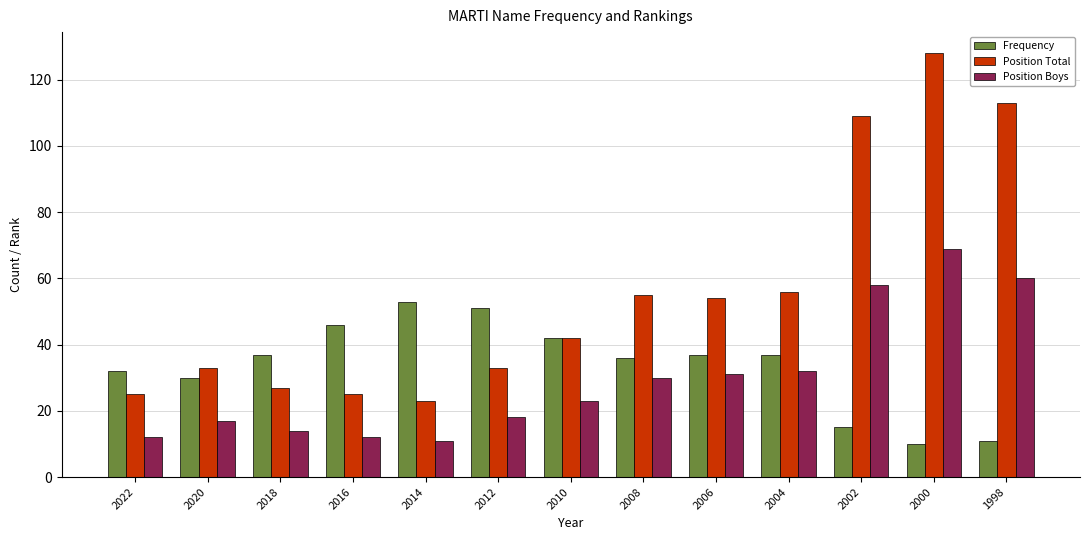

Rank the series at 2004 from highest to lowest value.

Position Total, Frequency, Position Boys